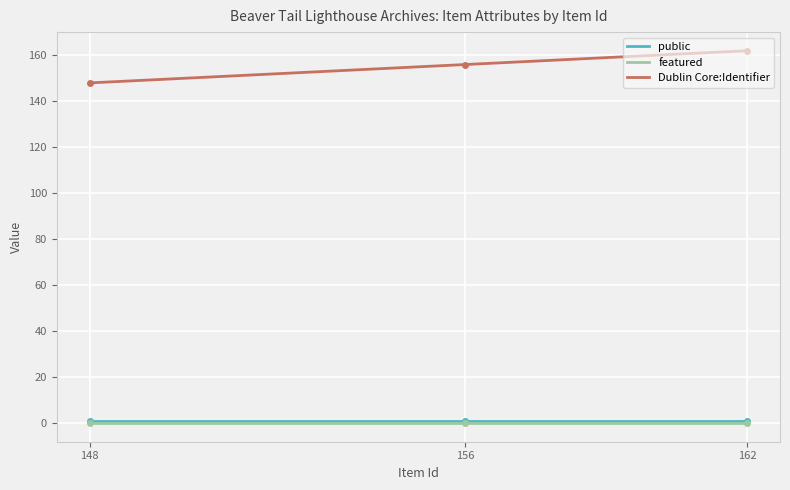

Count the Dublin Core:Identifier values in the range 148 to 162.

3